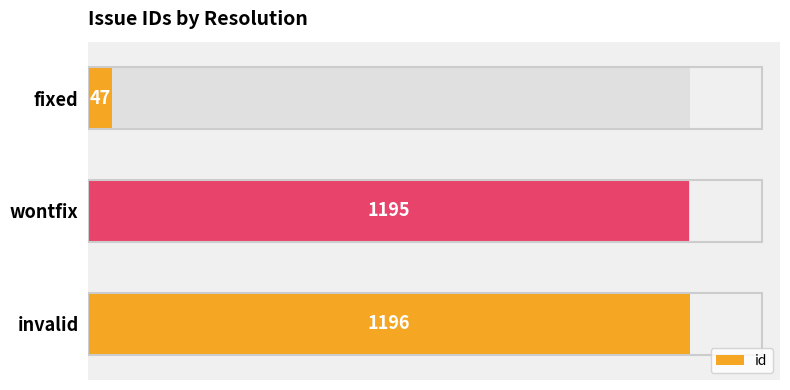

What is the smallest value displayed?

47